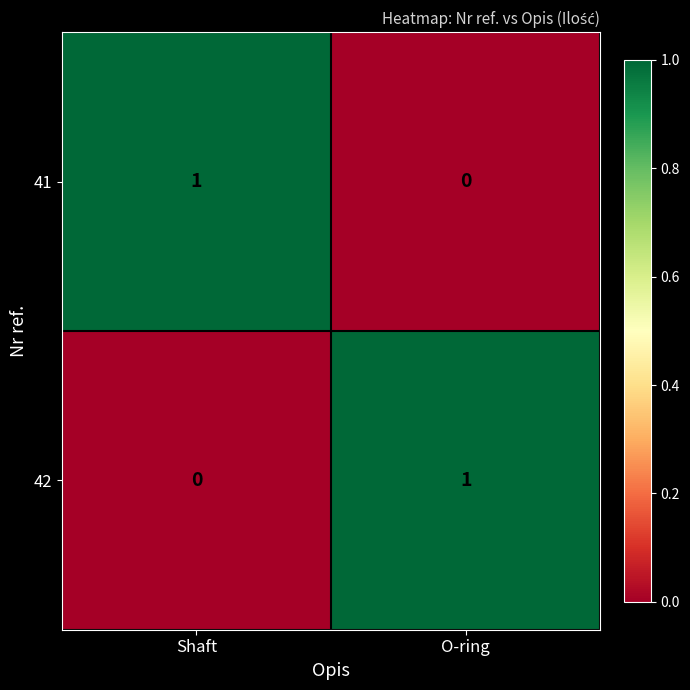

What is the total value across all series at Shaft?

1